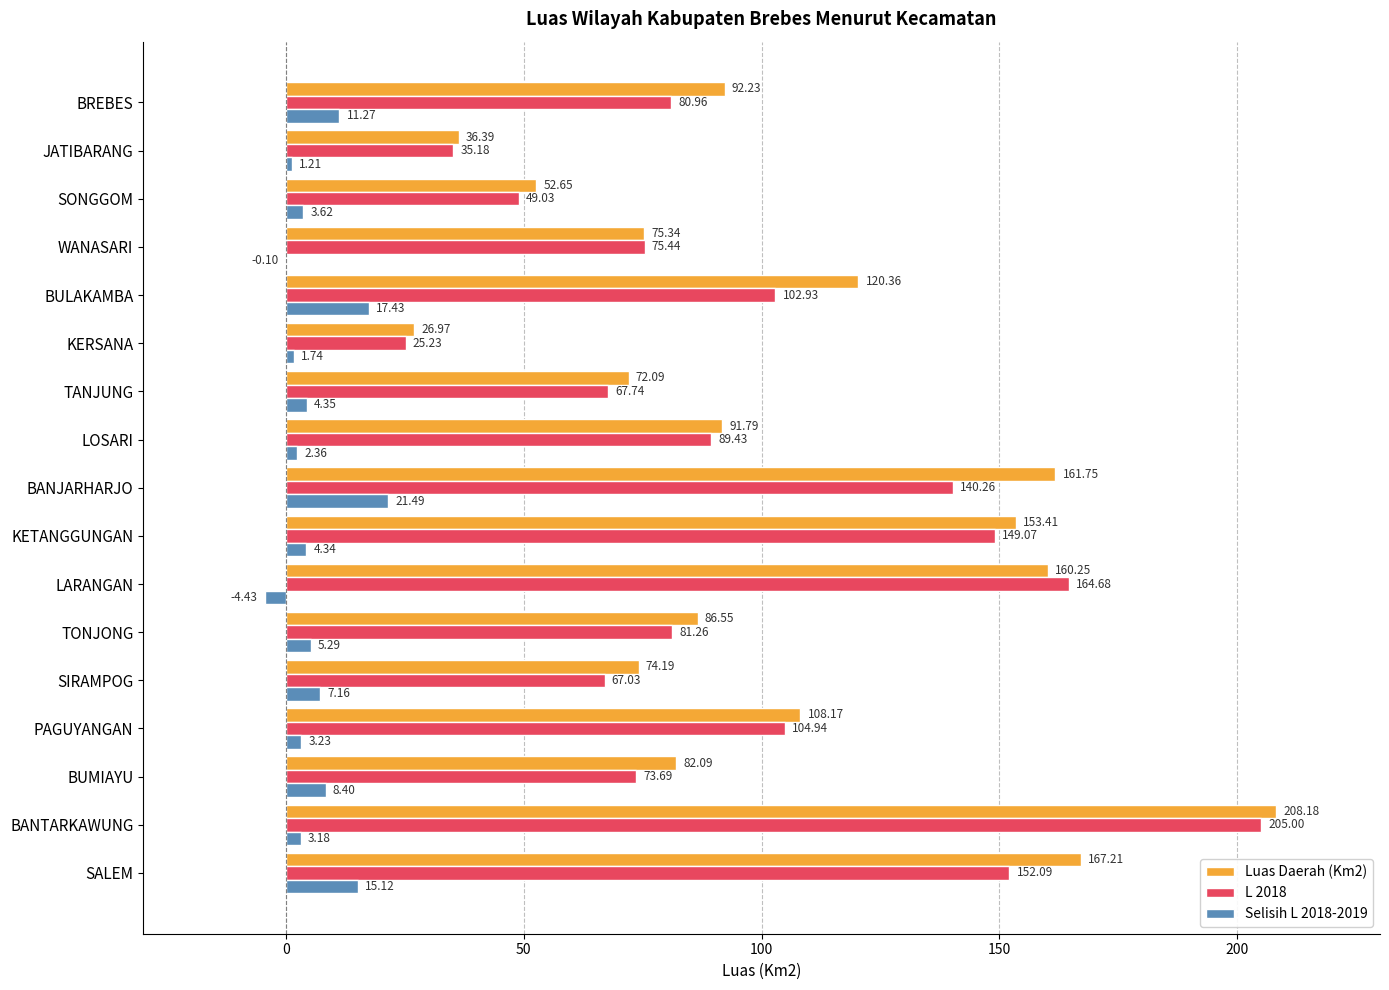

Which category has the highest value in the Luas Daerah (Km2) series?

BANTARKAWUNG